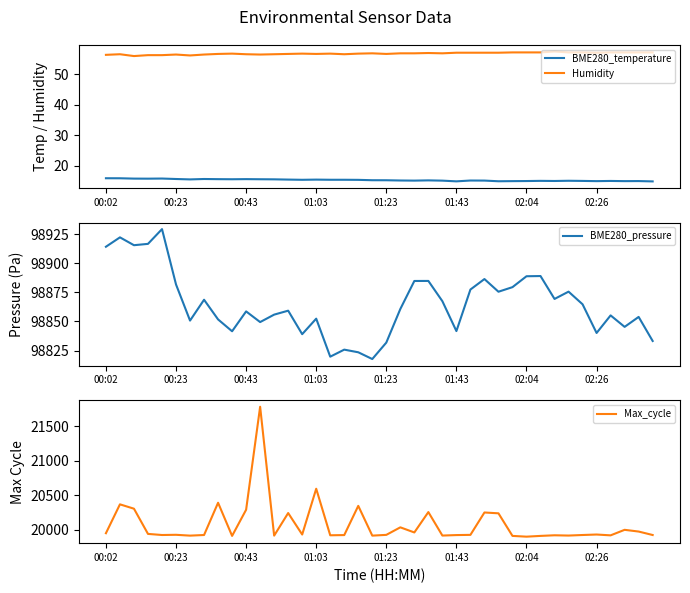

True or false: Humidity and BME280_pressure cross at least once.

False